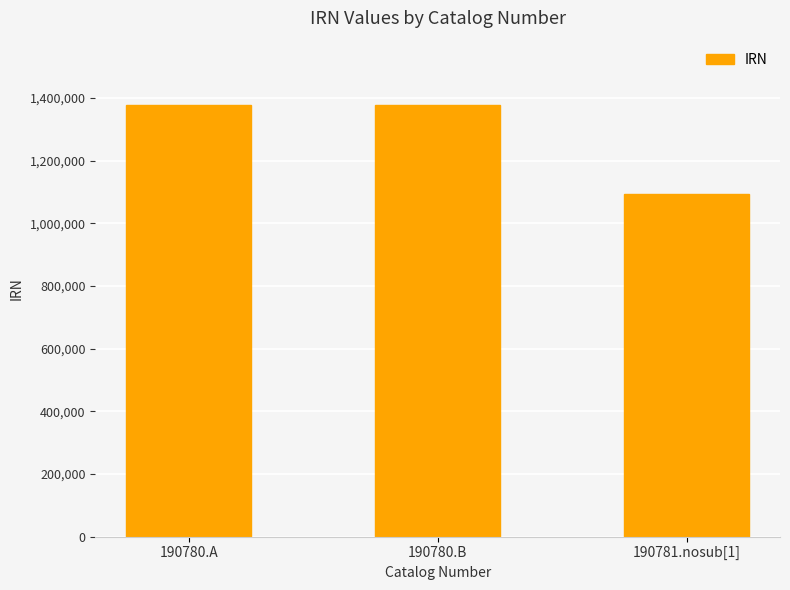

What position from the right is 190780.B?

2